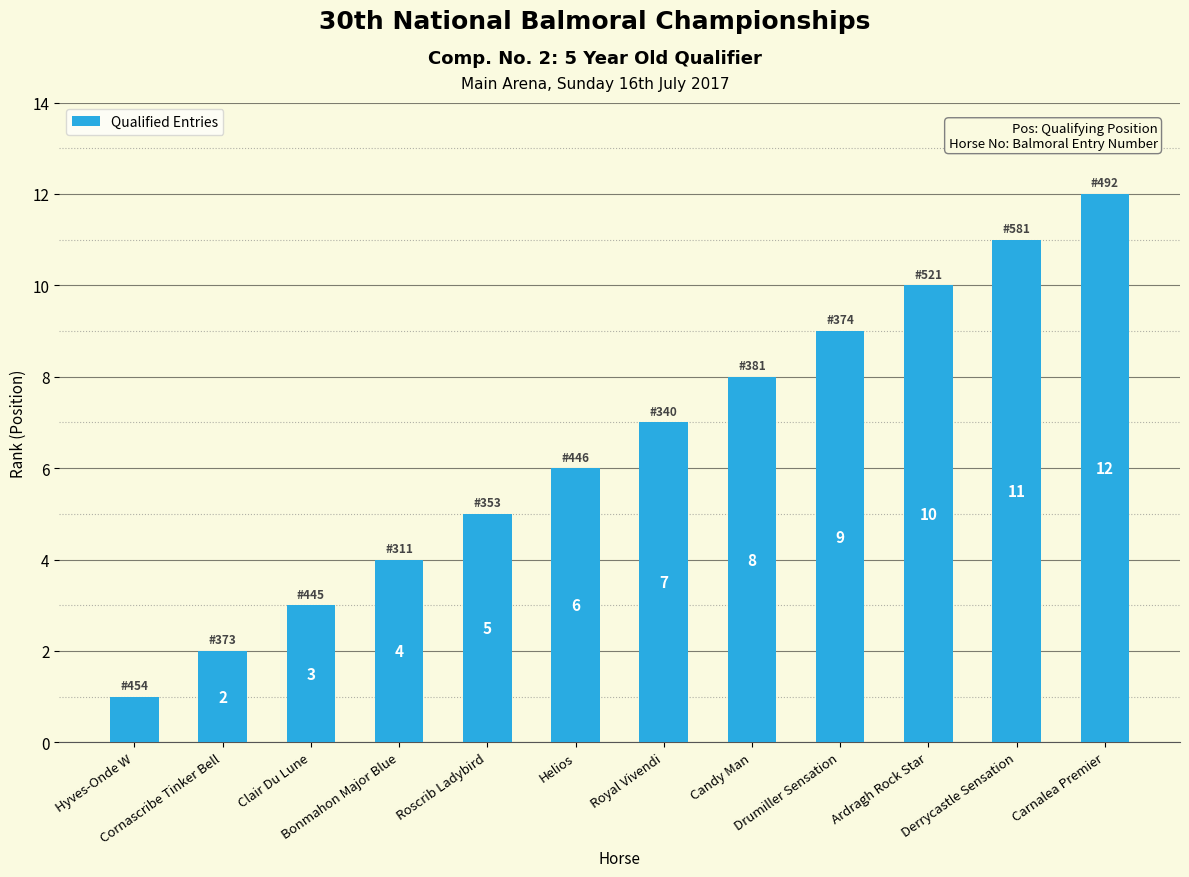

Reading left to right, list all the values displayed in this chart.

Hyves-Onde W=1	Cornascribe Tinker Bell=2	Clair Du Lune=3	Bonmahon Major Blue=4	Roscrib Ladybird=5	Helios=6	Royal Vivendi=7	Candy Man=8	Drumiller Sensation=9	Ardragh Rock Star=10	Derrycastle Sensation=11	Carnalea Premier=12